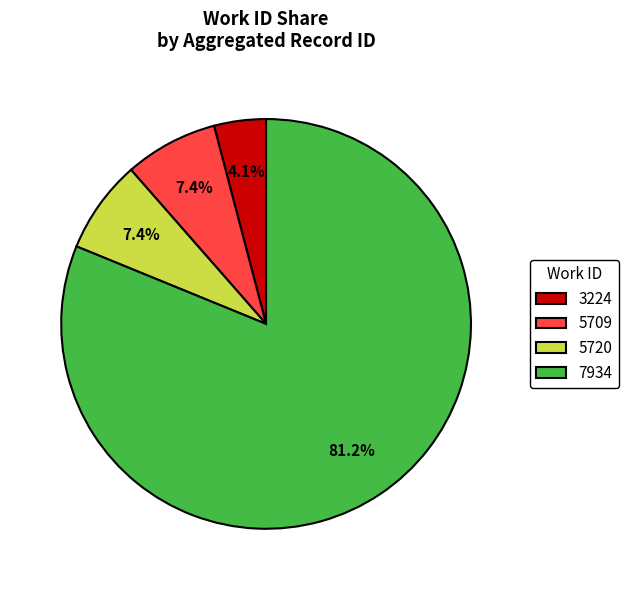

How many slices are in this pie chart?

4